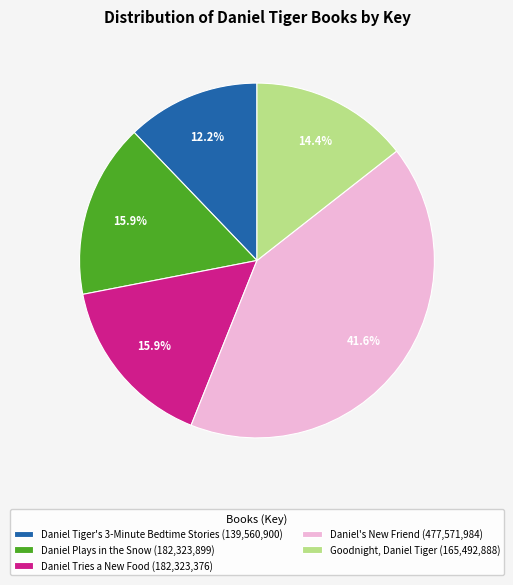

Does Daniel Plays in the Snow account for over 50% of the chart?

No